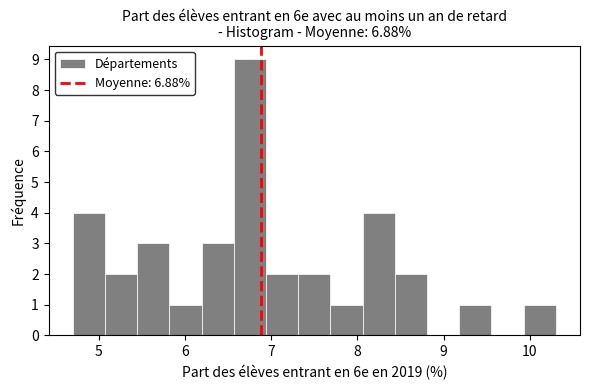

Read against the x-axis, roughly where is the centre of the tallest bar?

6.8